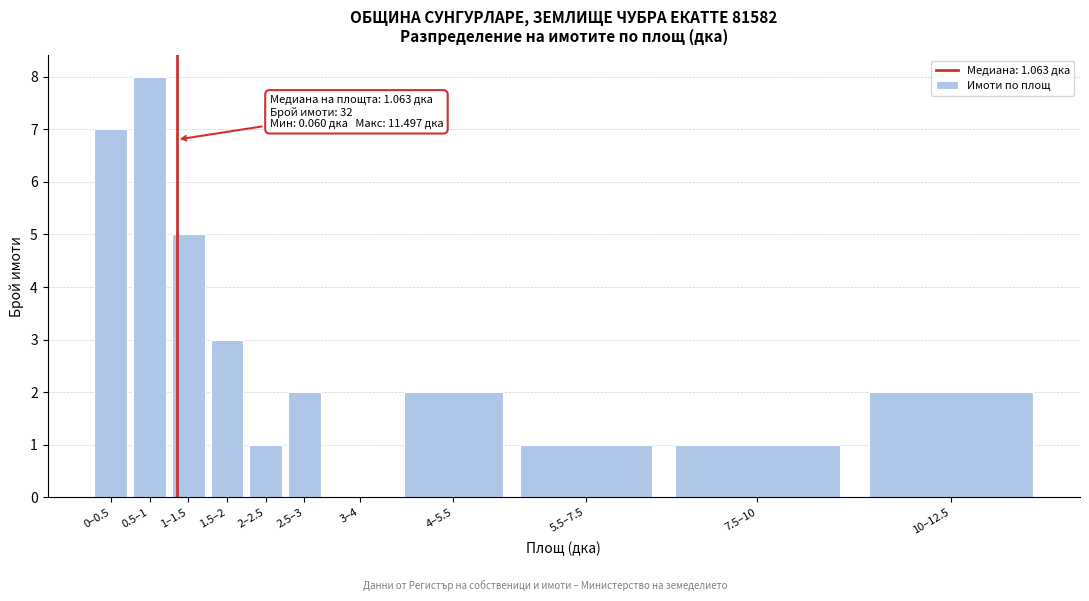

Reading left to right, what are all the values shown in this chart?

0–0.5=7	0.5–1=8	1–1.5=5	1.5–2=3	2–2.5=1	2.5–3=2	3–4=0	4–5.5=2	5.5–7.5=1	7.5–10=1	10–12.5=2